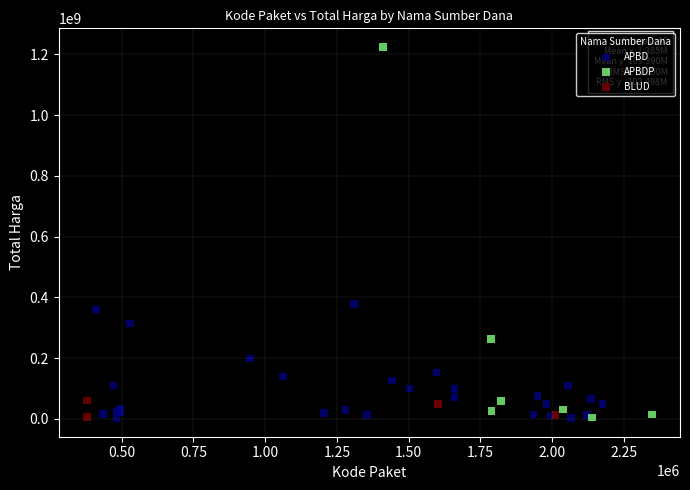

Which series has the widest spread of Y values?

APBDP